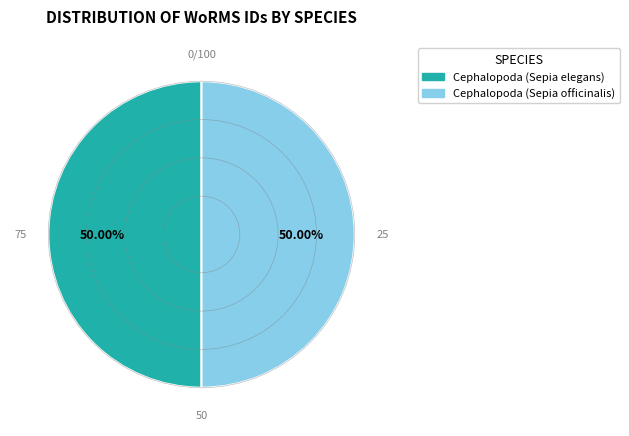

How much of the chart is everything except Cephalopoda (Sepia officinalis)?

50.0%